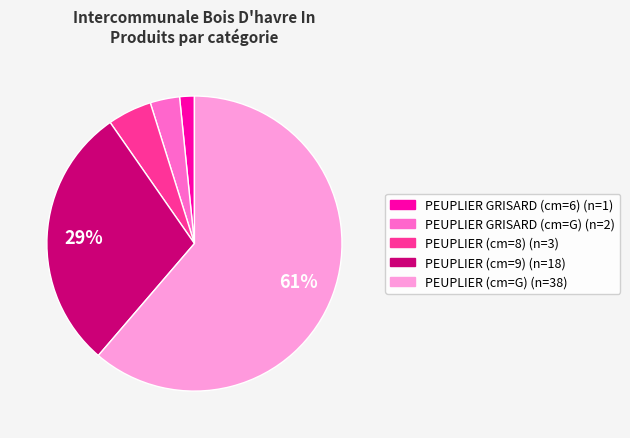

Does PEUPLIER GRISARD (cm=G) represent more than half of the total?

No